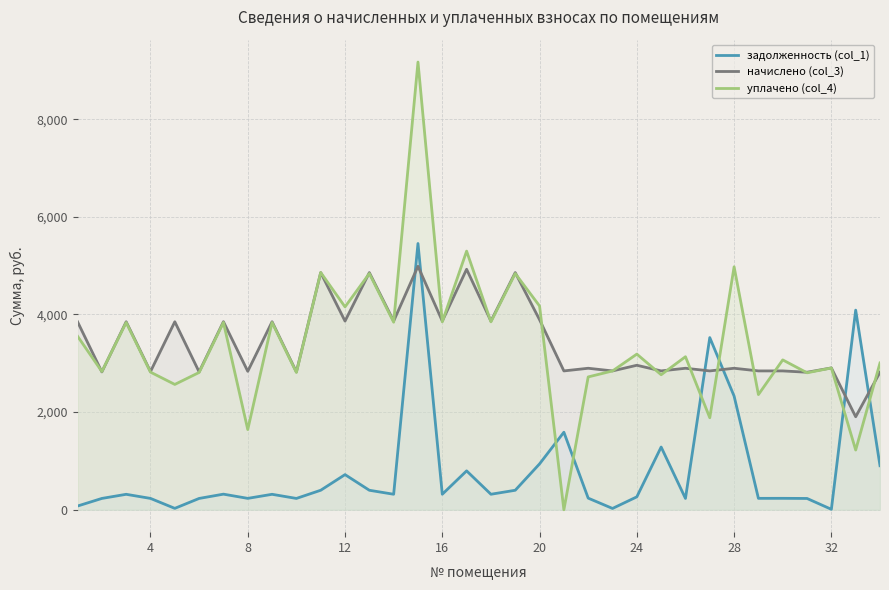

How many times do уплачено (col_4) and задолженность (col_1) cross each other?

6